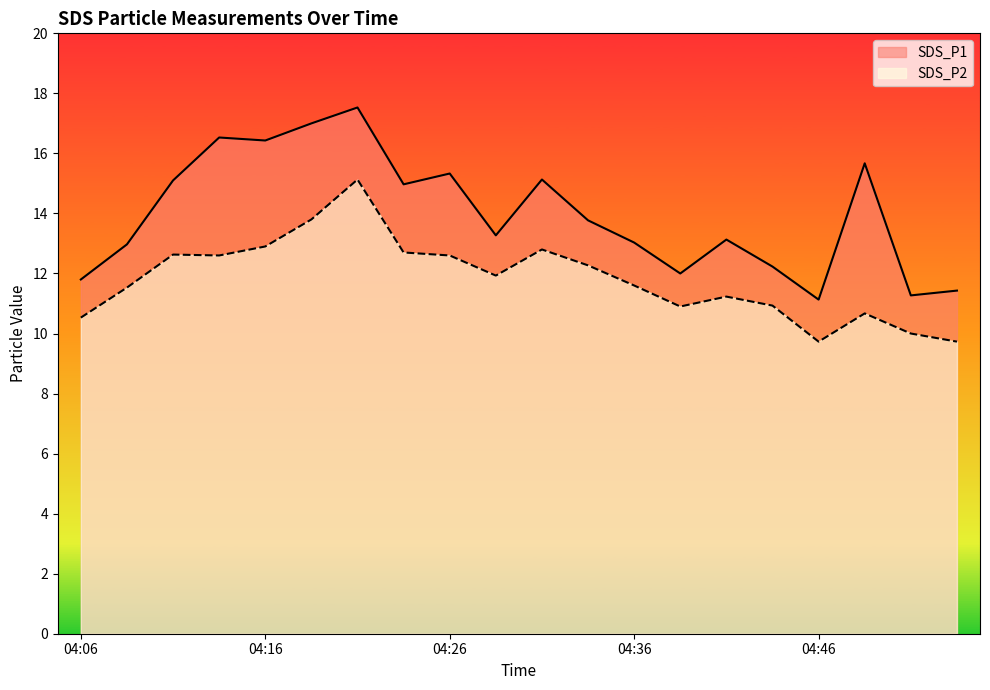

Which series has the largest total across all categories?

SDS_P1